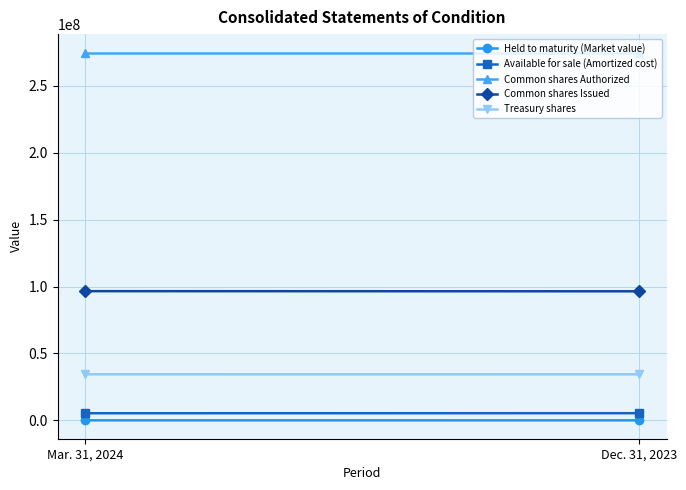

Reading left to right, list all the values displayed in this chart.

Held to maturity (Market value): 4400	3400
Available for sale (Amortized cost): 5306234	5330814
Common shares Authorized: 275000000	275000000
Common shares Issued: 96570475	96466900
Treasury shares: 34400468	34391184